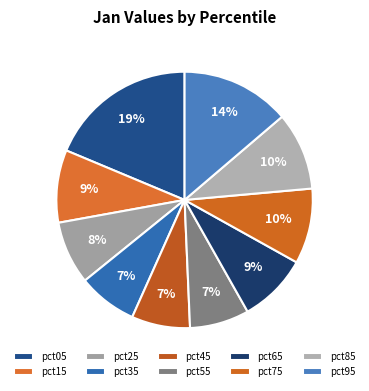

What percentage is NOT represented by pct65?

91.3%